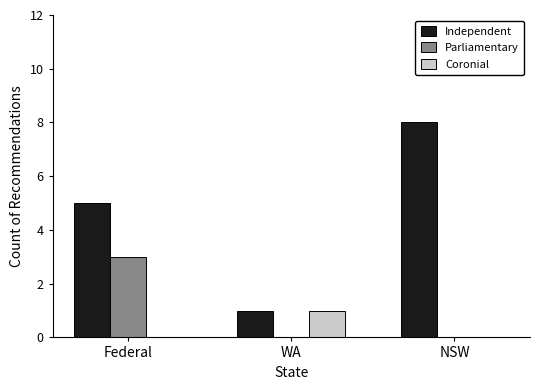

What is the sum of all Independent values?

14